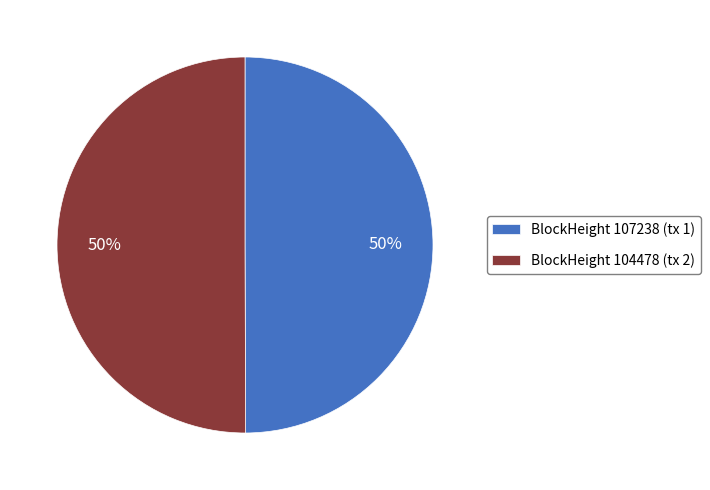

The BlockHeight 107238 (tx 1) slice represents 50% of the pie. True or false?

True